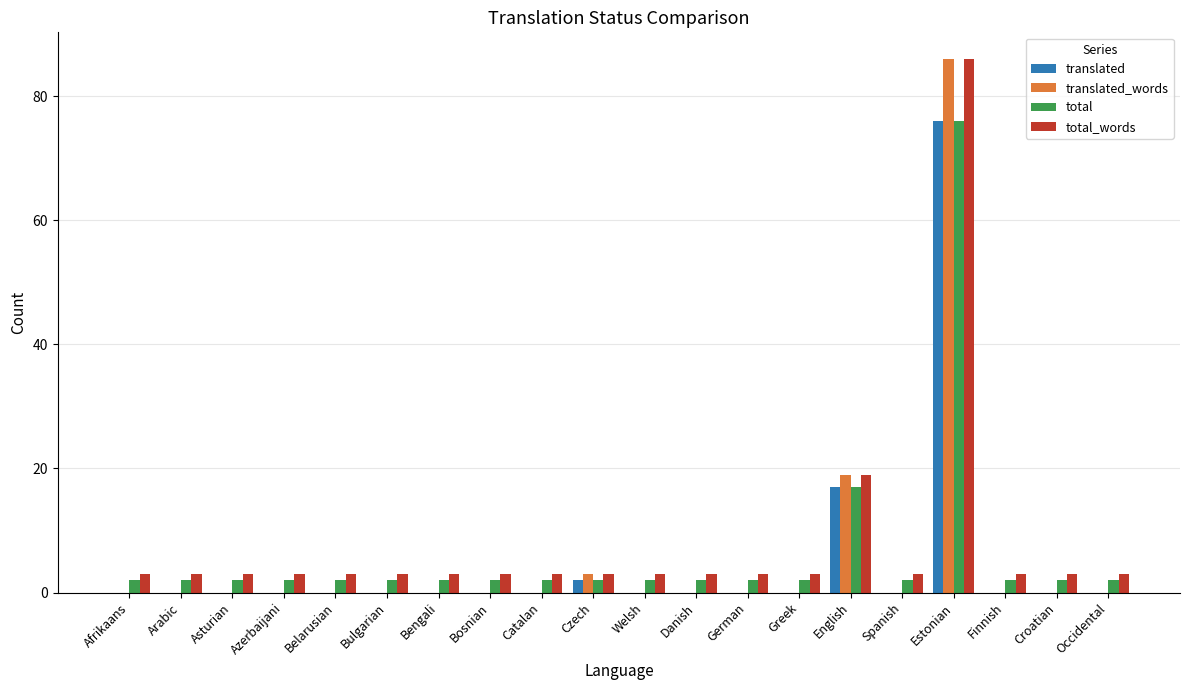

Which category has the highest value in the translated_words series?

Estonian